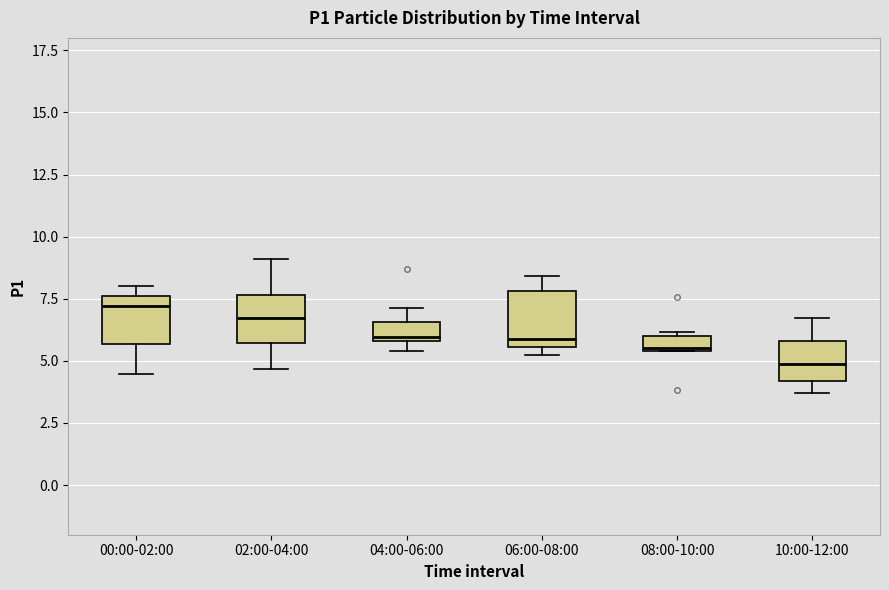

Where does the upper whisker of the box for 04:00-06:00 end on the y-axis? The values are not printed on the chart, so give them approximately, as read against the axis.

7.0